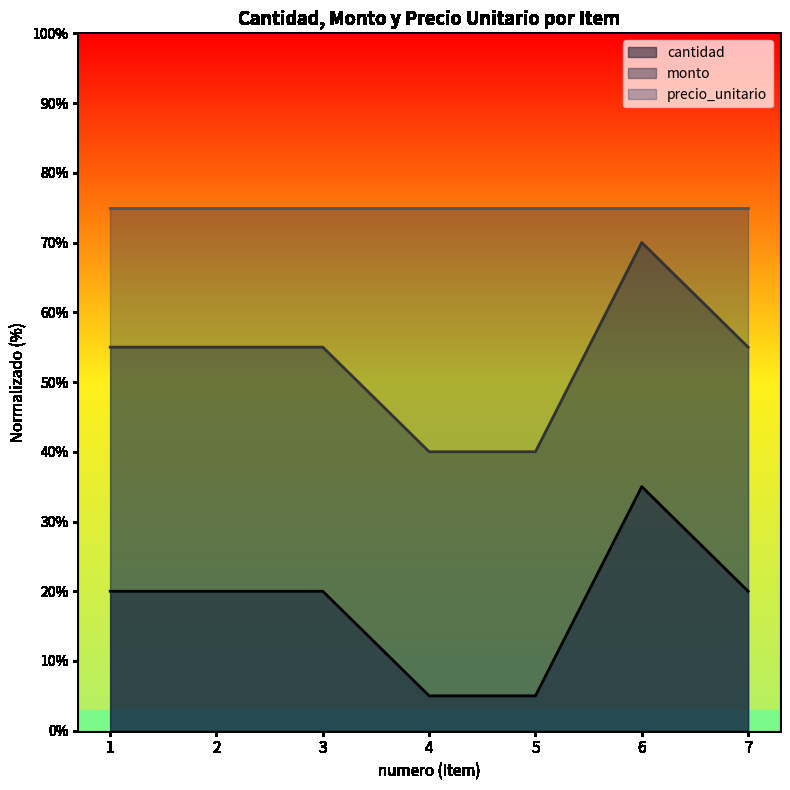

Which category has the highest value in the monto series?

6